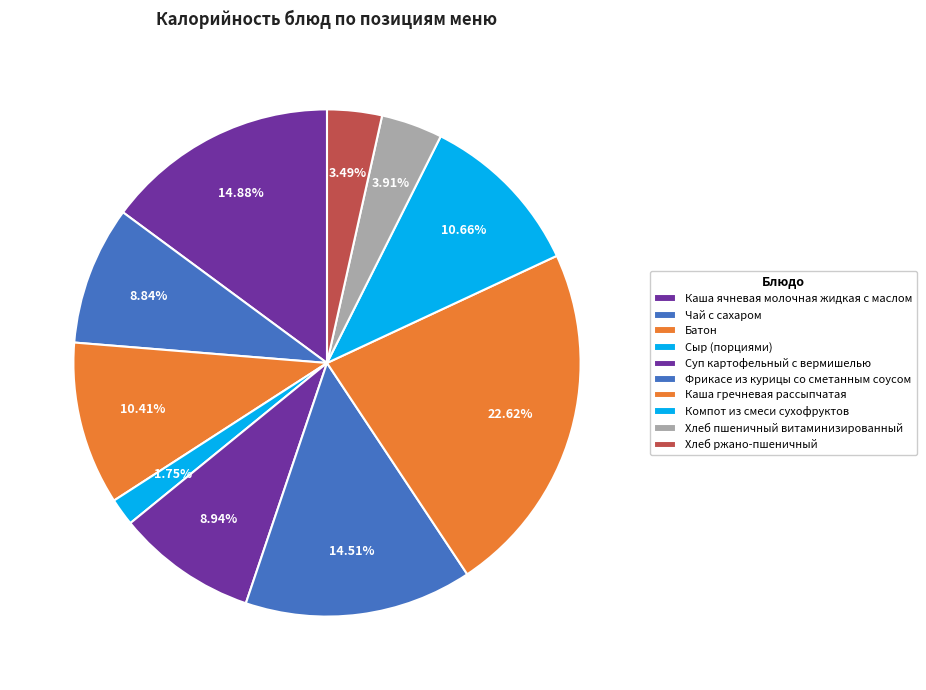

What is the largest slice in the pie chart?

Каша гречневая рассыпчатая